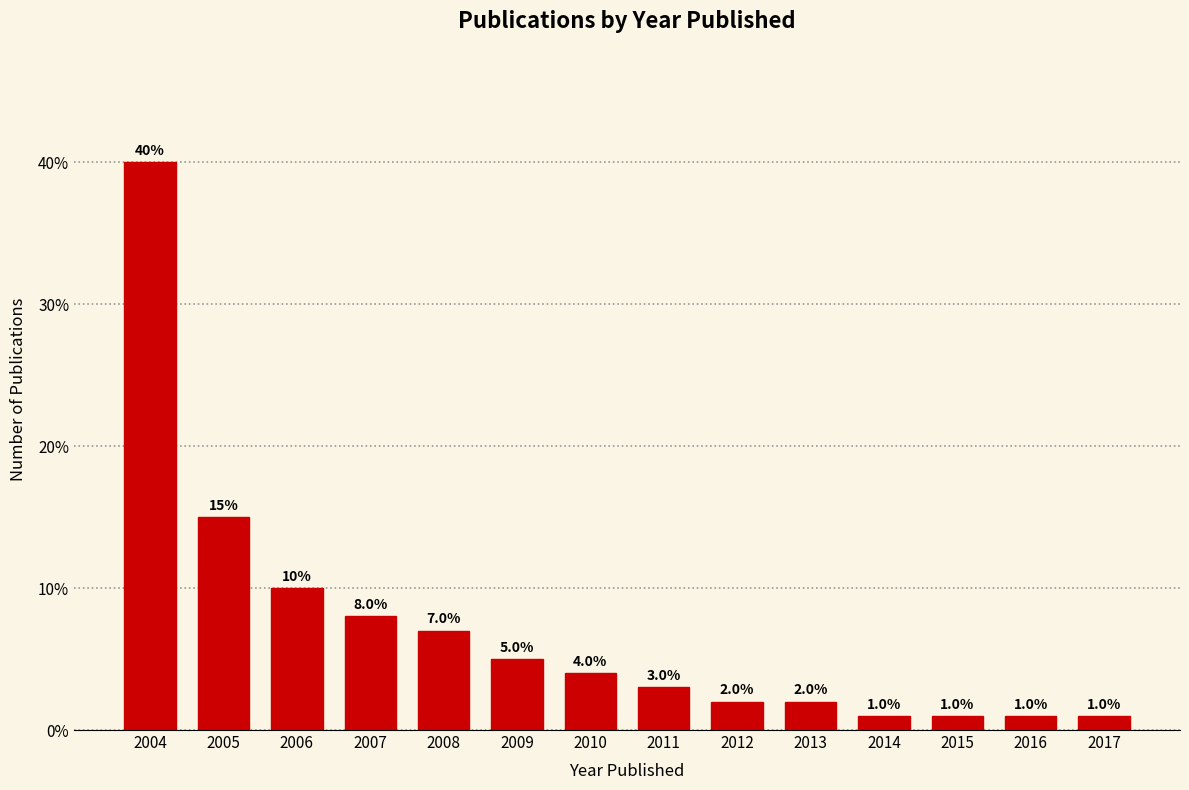

Reading left to right, transcribe all the data shown in this chart.

40.0	15.0	10.0	8.0	7.0	5.0	4.0	3.0	2.0	2.0	1.0	1.0	1.0	1.0